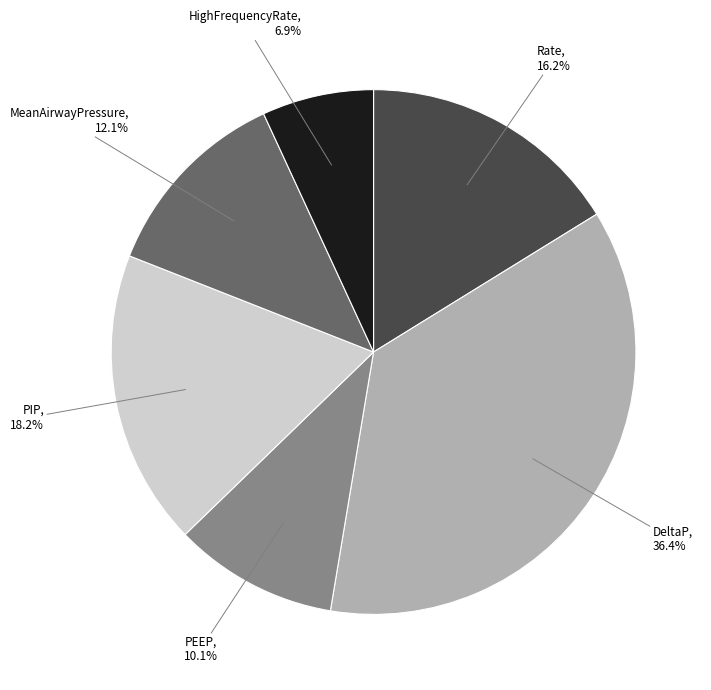

Is there a majority slice in this chart?

No